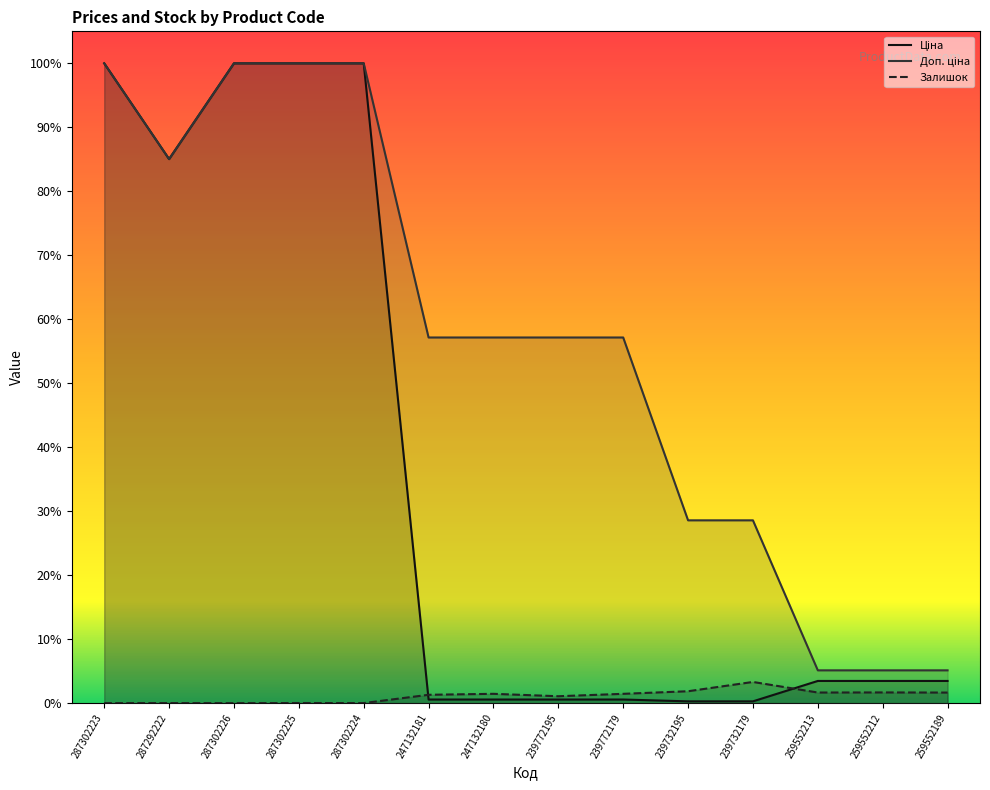

At which label is Залишок closest to 0?

287302223